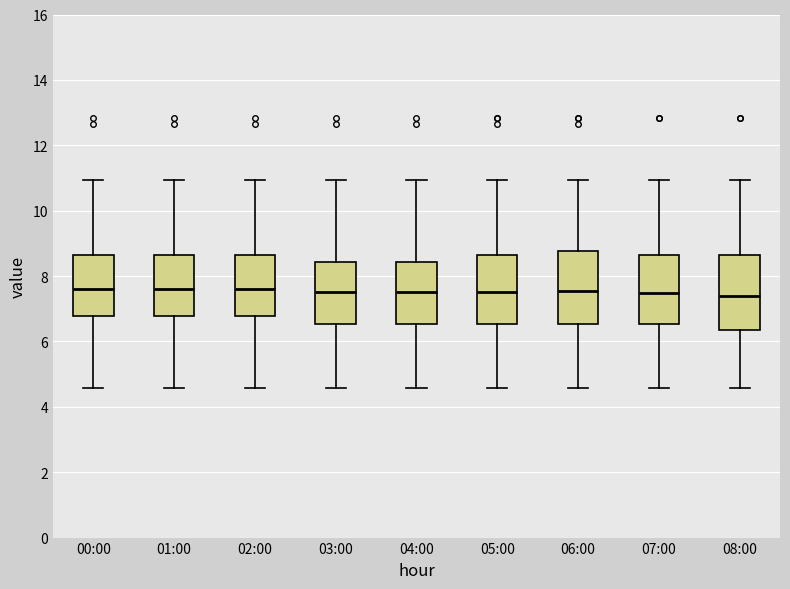

Where does the upper whisker of the box for 01:00 end on the y-axis? The values are not printed on the chart, so give them approximately, as read against the axis.

11.0